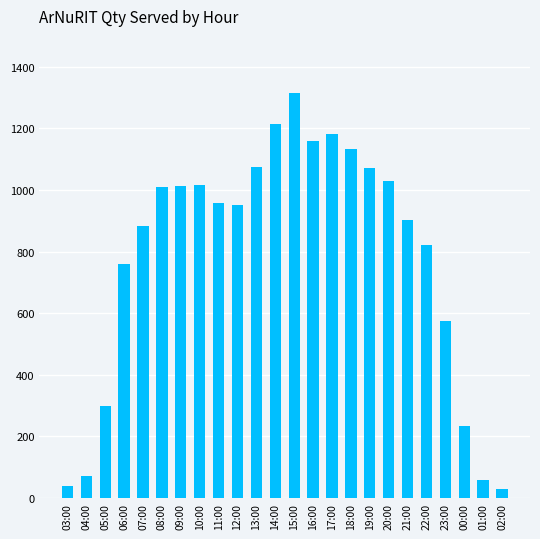

What is the difference between the maximum and minimum values?

1287